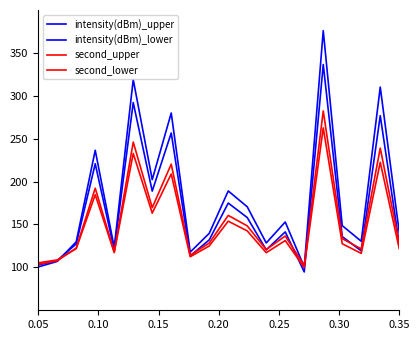

Does the chart display data point markers on the line(s)?

No